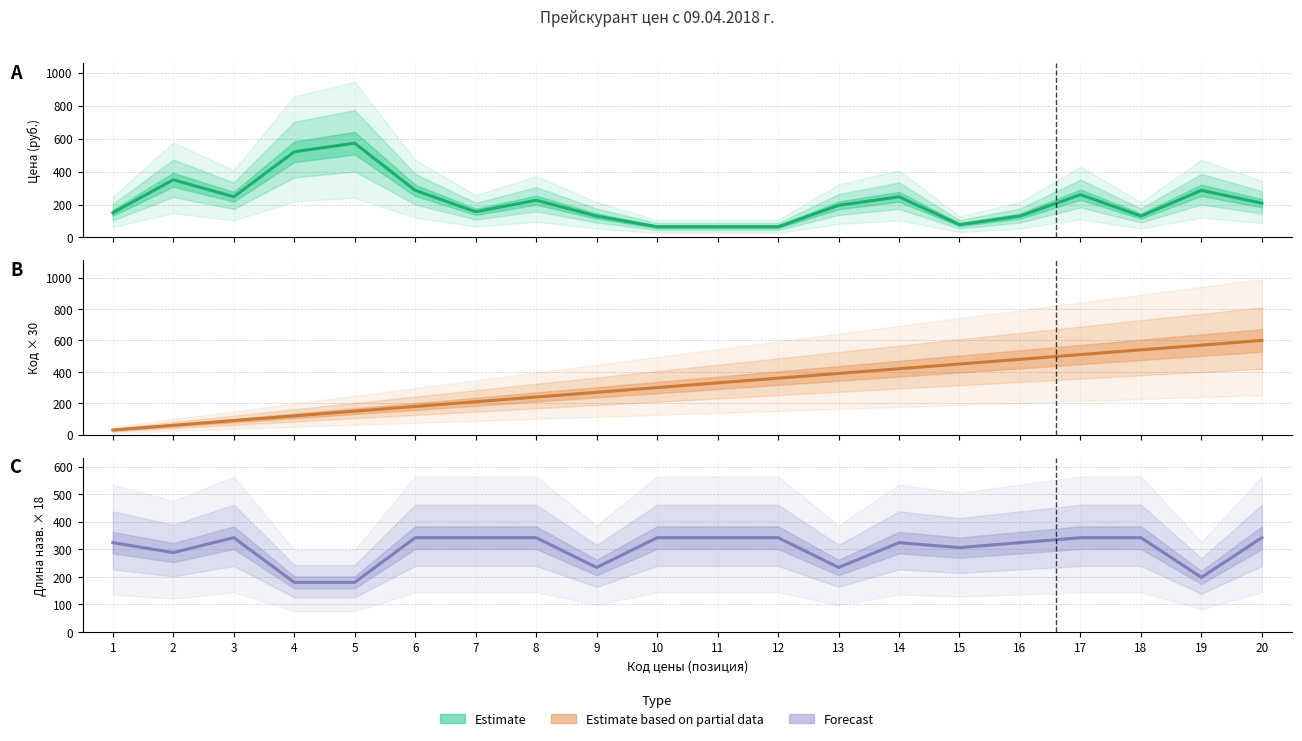

After their last crossing, which series has the higher values: Цена or Код цены?

Код цены